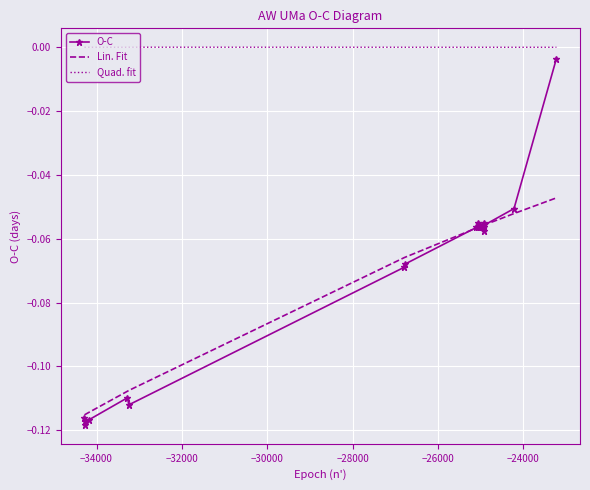

True or false: Lin. Fit and Quad. fit cross at least once.

False